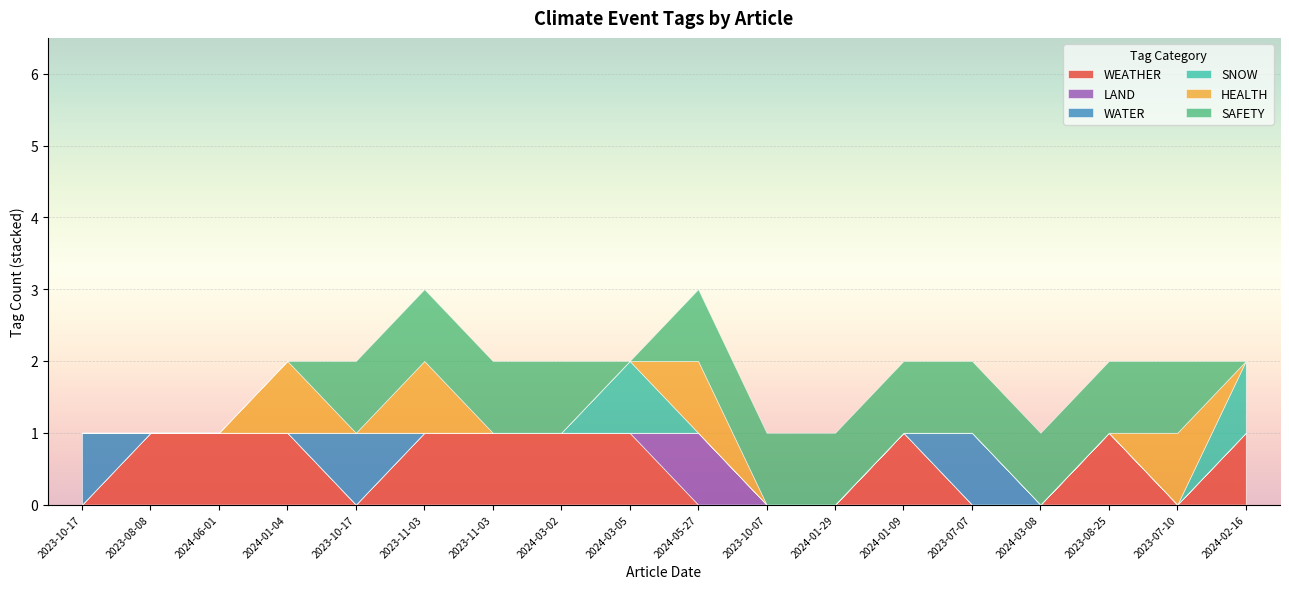

What is the highest value of the WATER series?

1